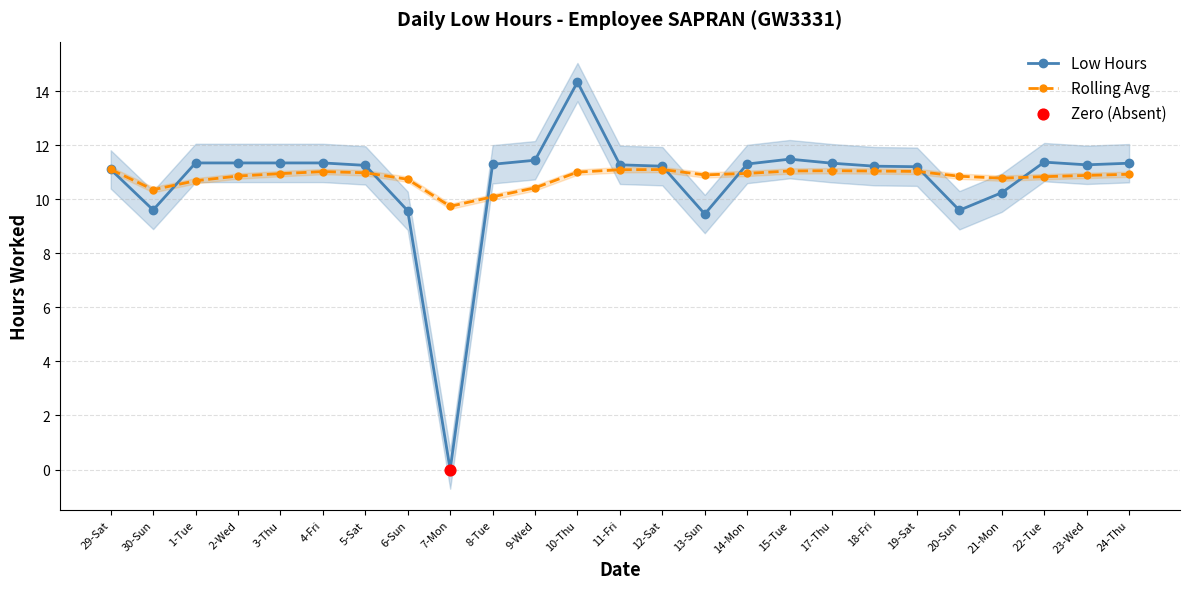

What are all the series names shown in the legend?

Low Hours, Rolling Avg